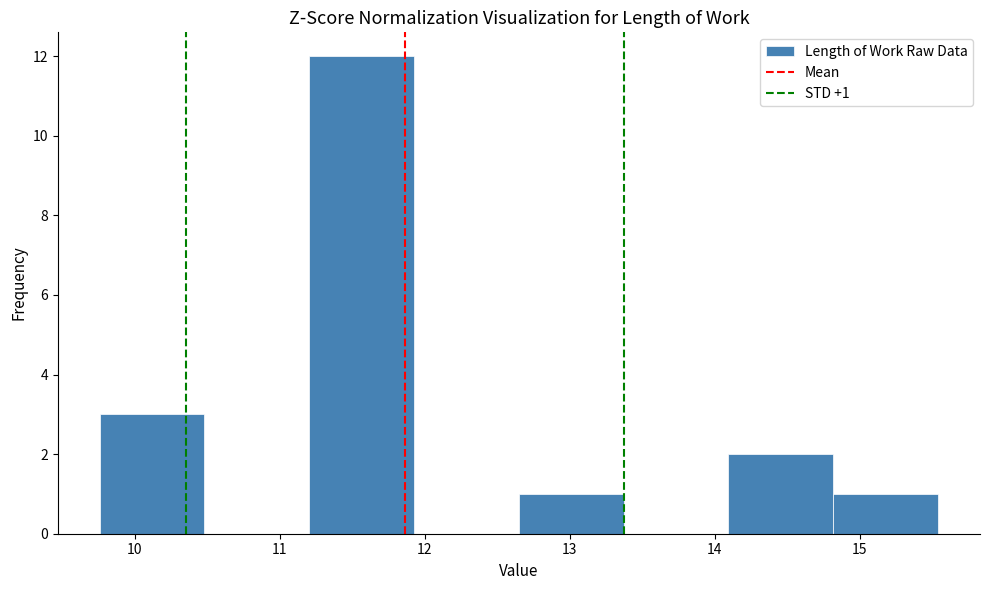

Over which range of the x-axis is the bar tallest?

11.2 to 11.9